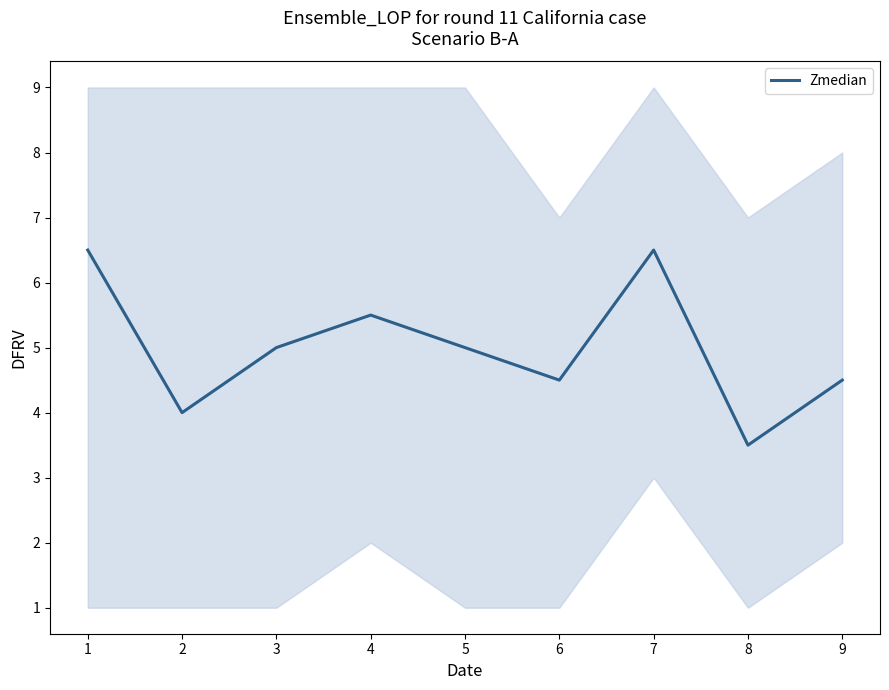

How many values are between 4 and 5?

5